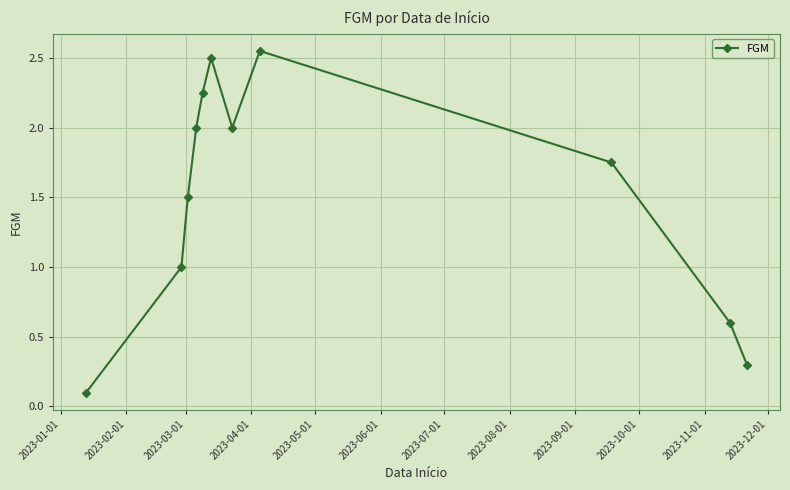

What is the value of the 4th point from the left?

2.0